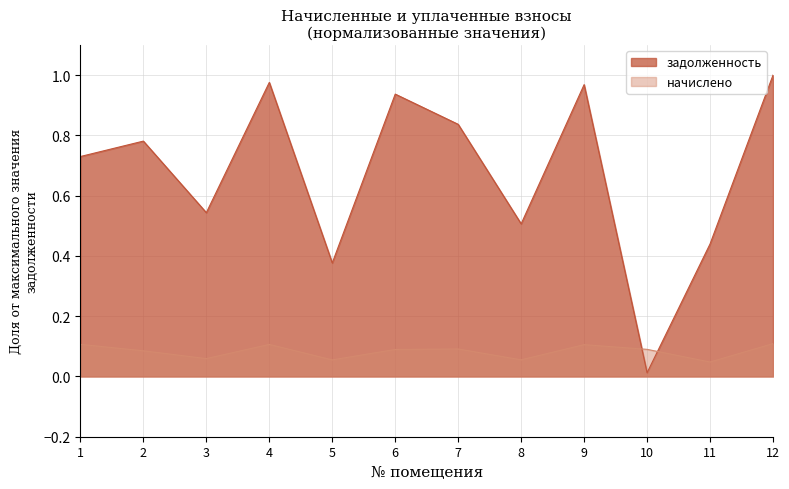

What is the spread (max minus min) of values at 5?

0.3